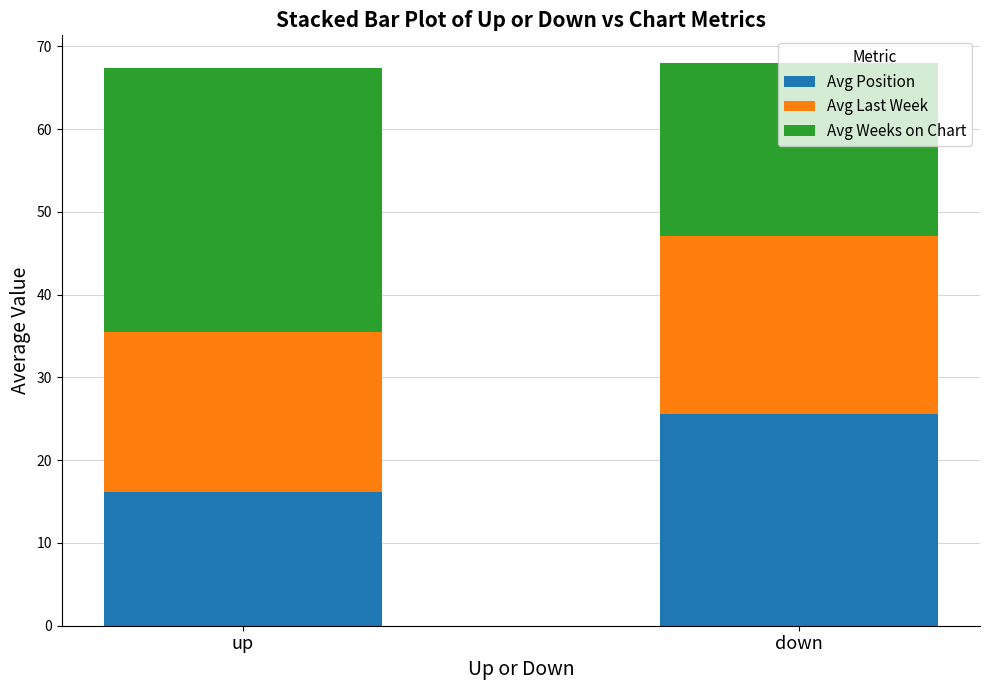

What is the value of the Avg Position bar at the 2nd from the left?

25.6